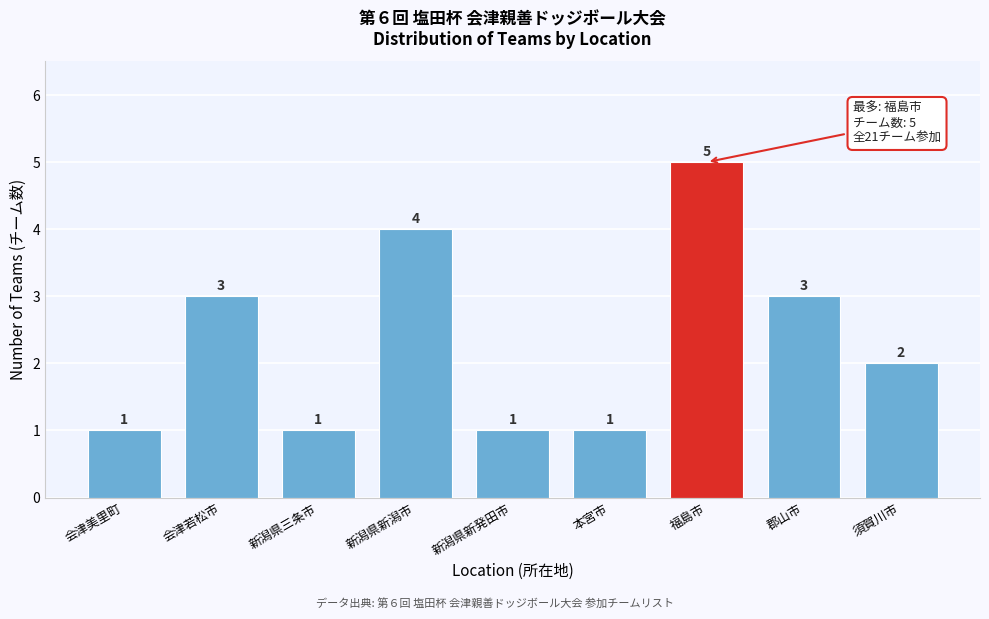

Reading right to left, list all the values displayed in this chart.

須賀川市=2	郡山市=3	福島市=5	本宮市=1	新潟県新発田市=1	新潟県新潟市=4	新潟県三条市=1	会津若松市=3	会津美里町=1